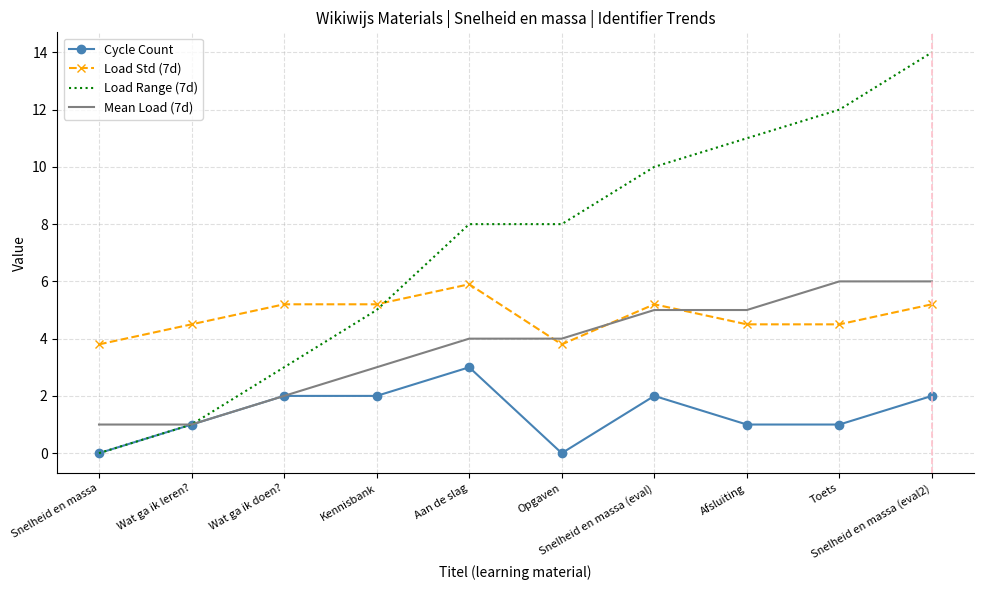

What position from the left is Toets?

9